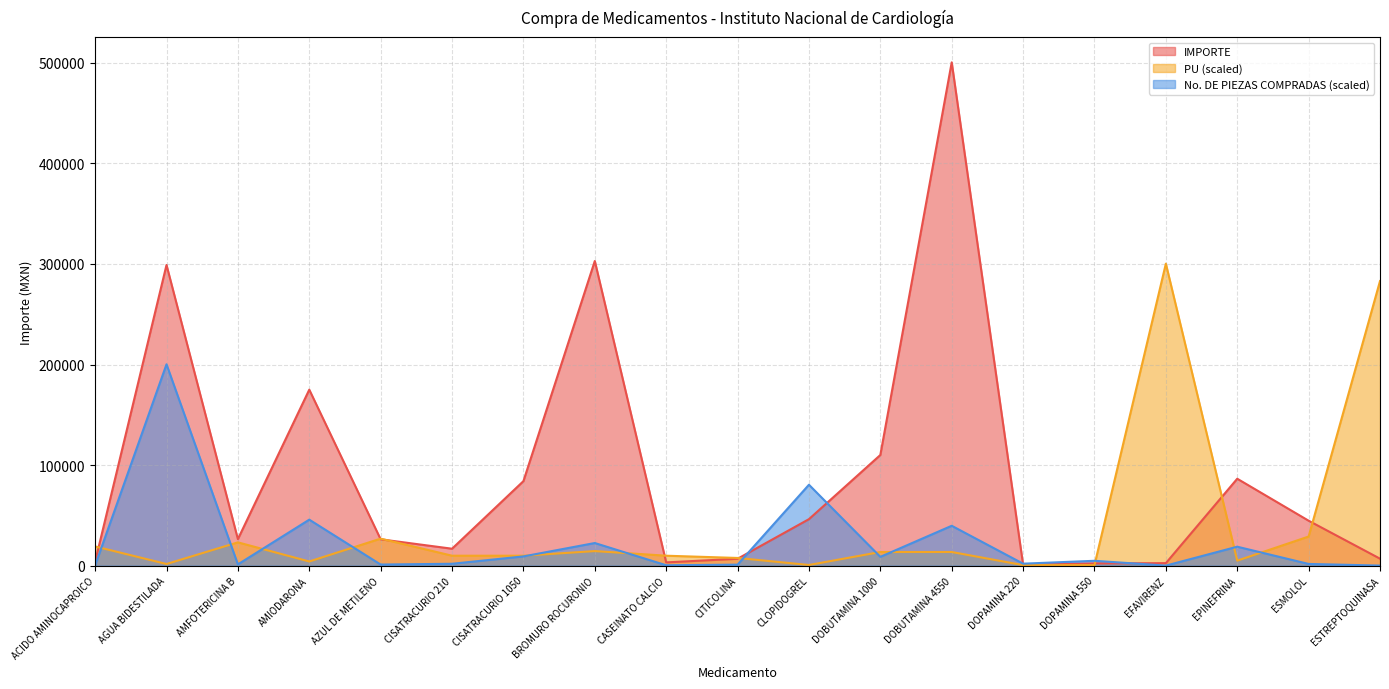

What are all the series names shown in the legend?

IMPORTE, PU (scaled), No. DE PIEZAS COMPRADAS (scaled)